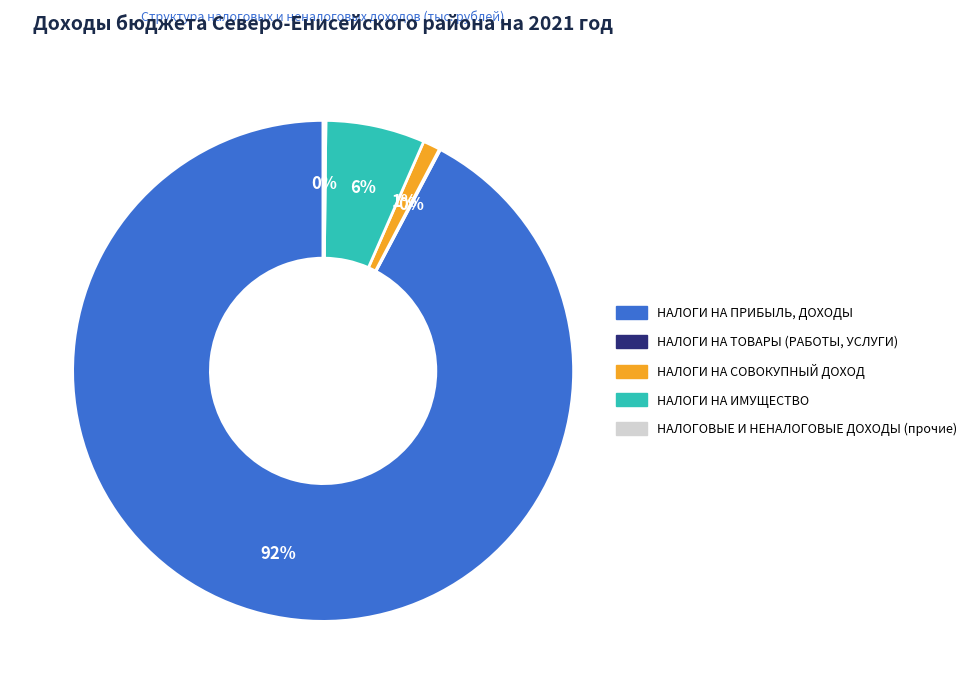

Which category has the biggest portion of the pie?

НАЛОГИ НА ПРИБЫЛЬ, ДОХОДЫ